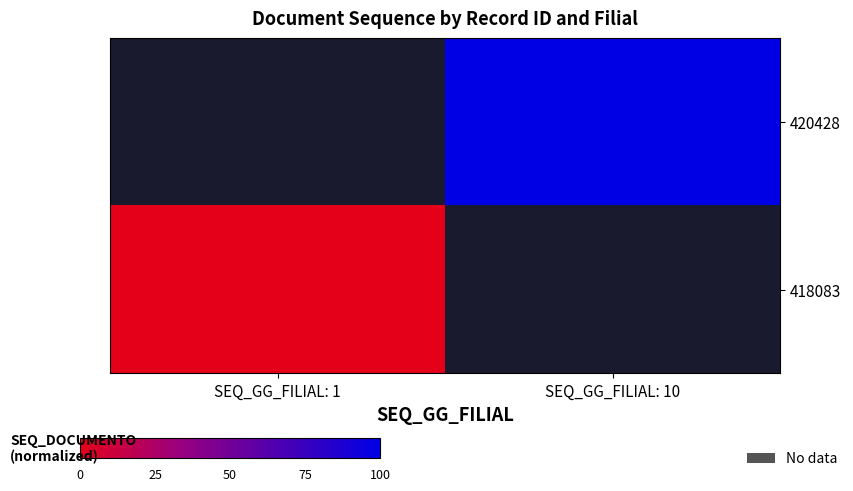

Is the value of 418083 at SEQ_GG_FILIAL: 1 greater than the value of 420428 at SEQ_GG_FILIAL: 1?

No